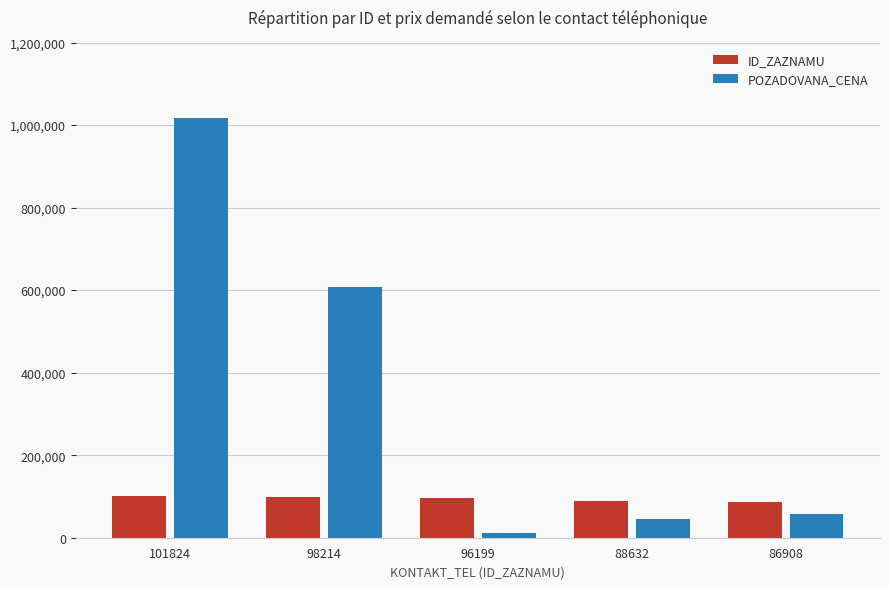

Rank the categories by POZADOVANA_CENA value from highest to lowest.

101824, 98214, 86908, 88632, 96199